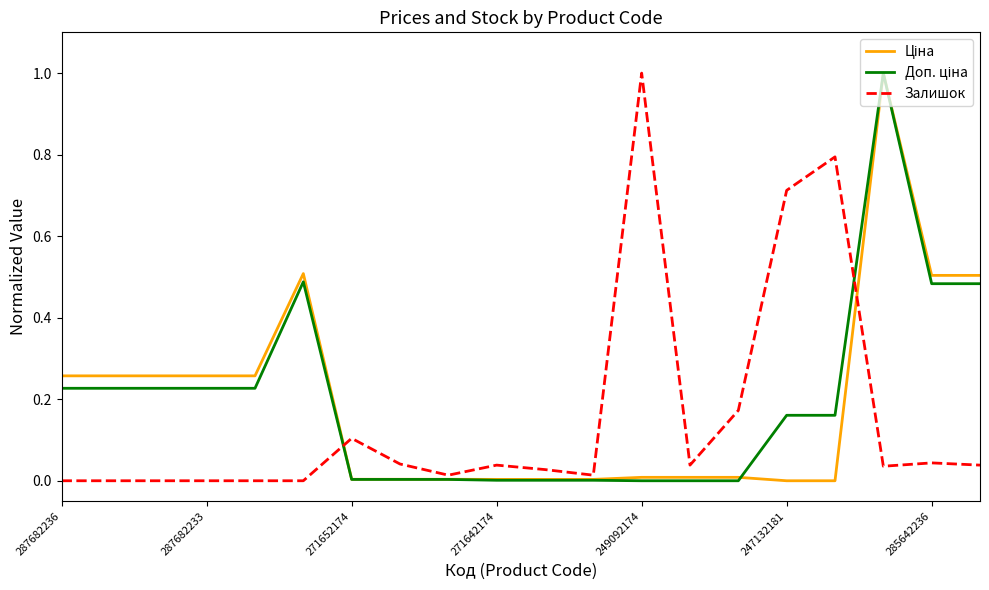

How many lines are shown in the chart?

3